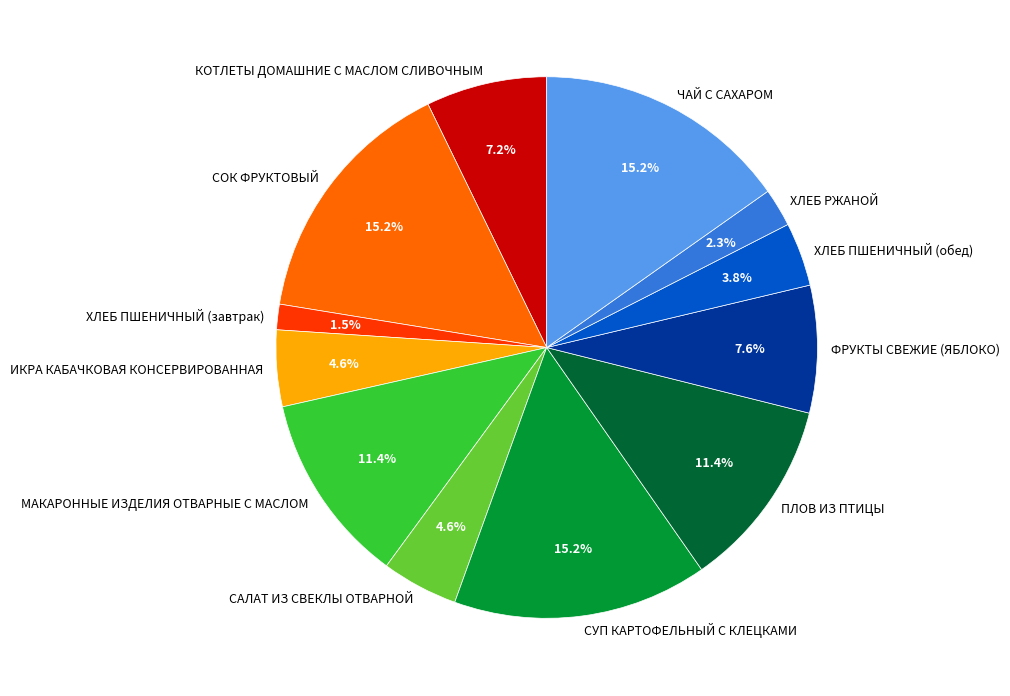

Which slice is the smallest?

ХЛЕБ ПШЕНИЧНЫЙ (завтрак)